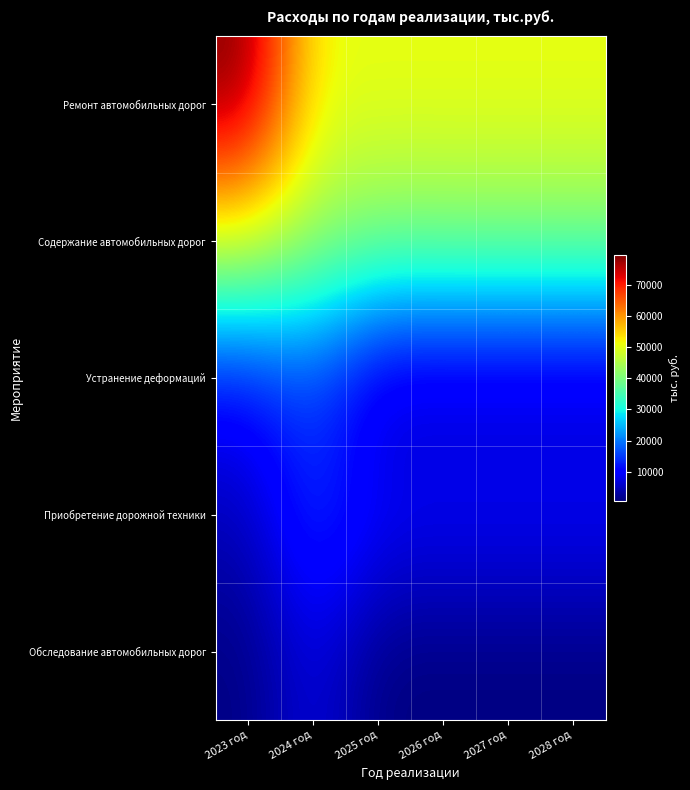

Which category has the lowest value across all series?

2025 год